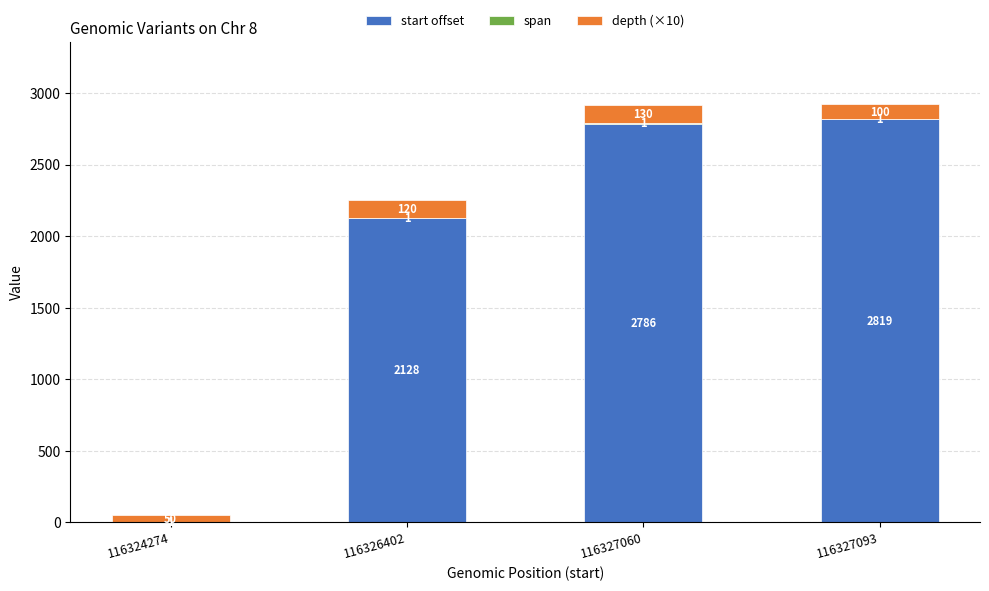

At which category is the sum across all series the highest?

116327093